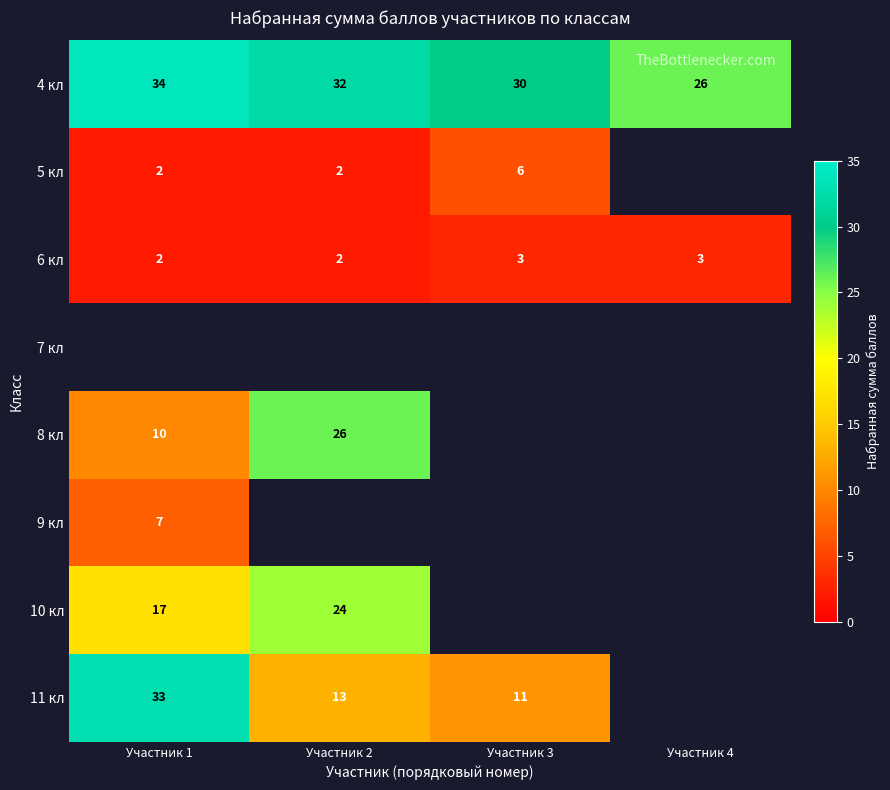

At which label does 4 кл first exceed 32?

Участник 1